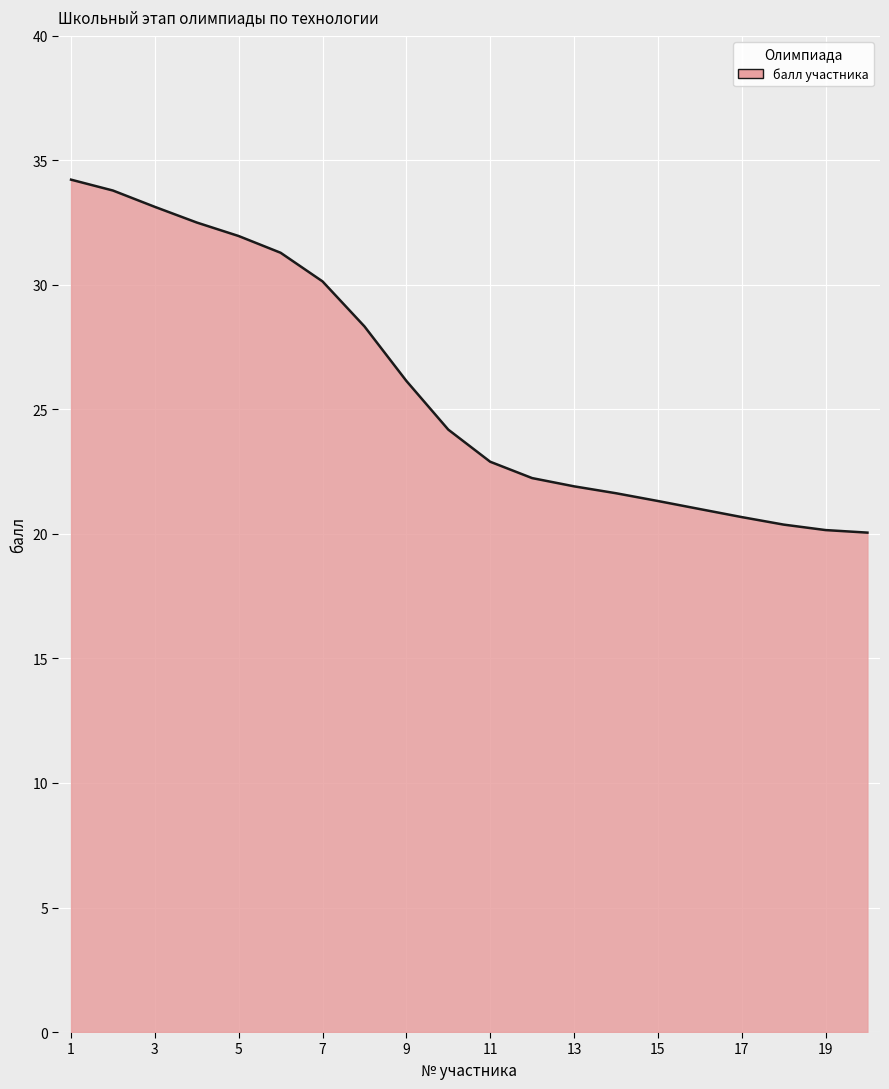

What is the maximum value shown in the chart?

34.2